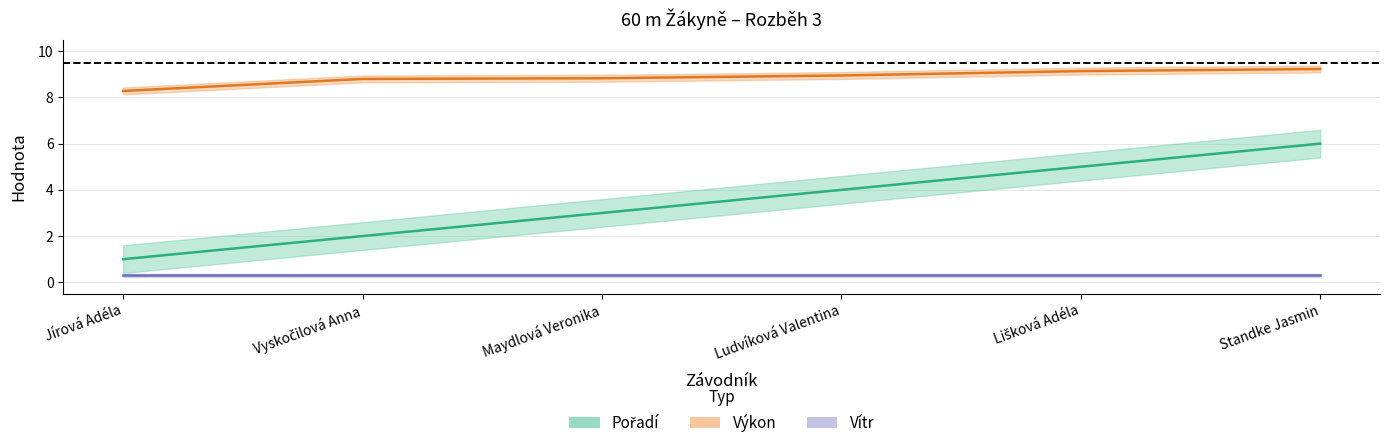

What is the average value of the Výkon series?

8.9